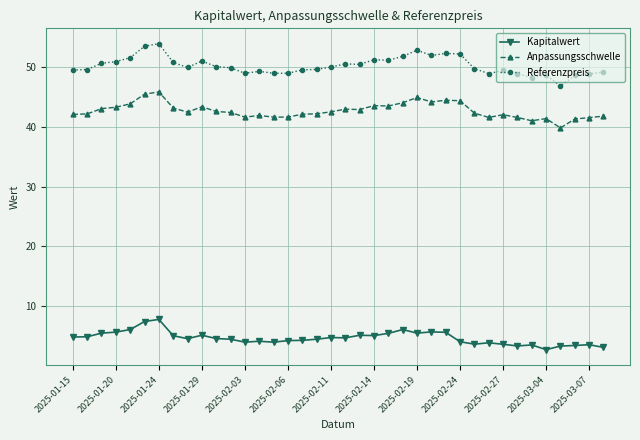

How many series are shown in this chart?

3